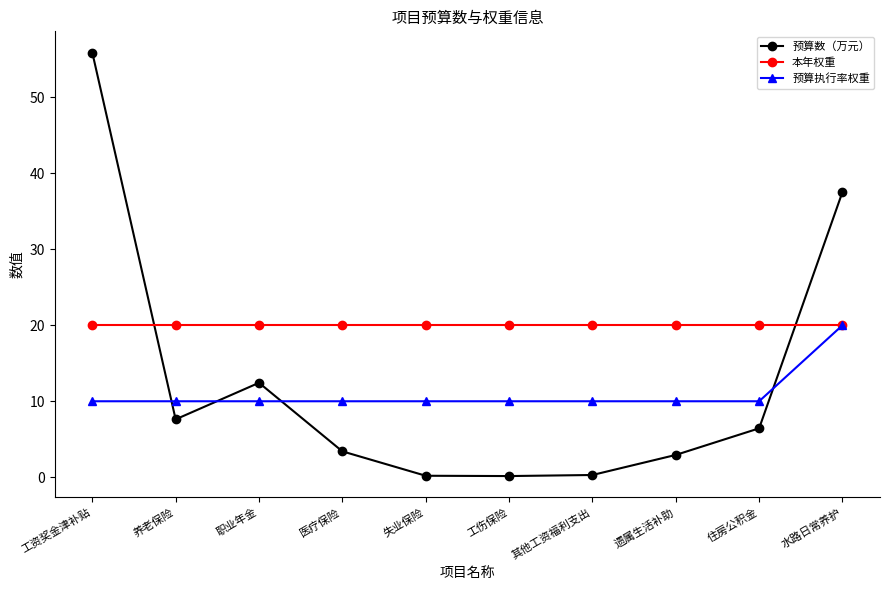

What value does the 本年权重 series have at 水路日常养护?

20.0